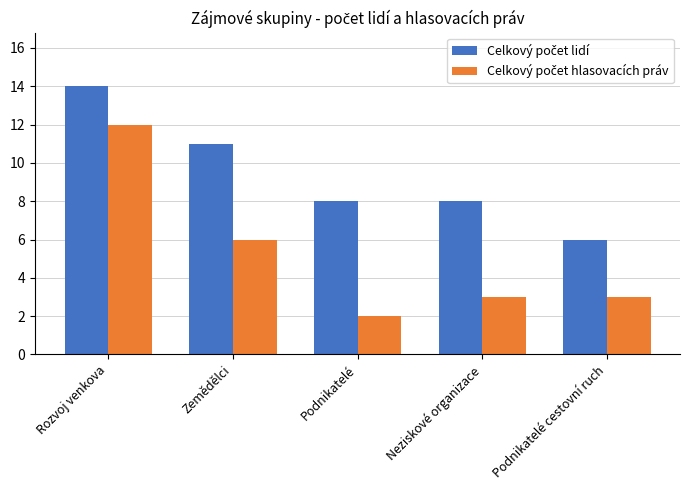

Count the number of categories in the chart.

5